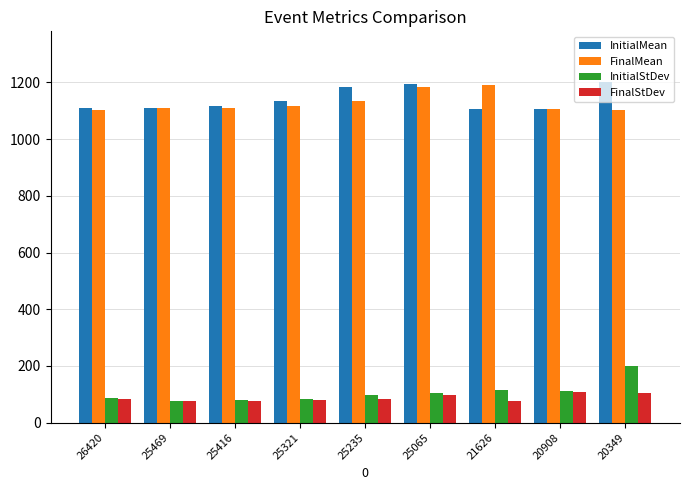

The value of FinalStDev at 25469 is 17. True or false?

False